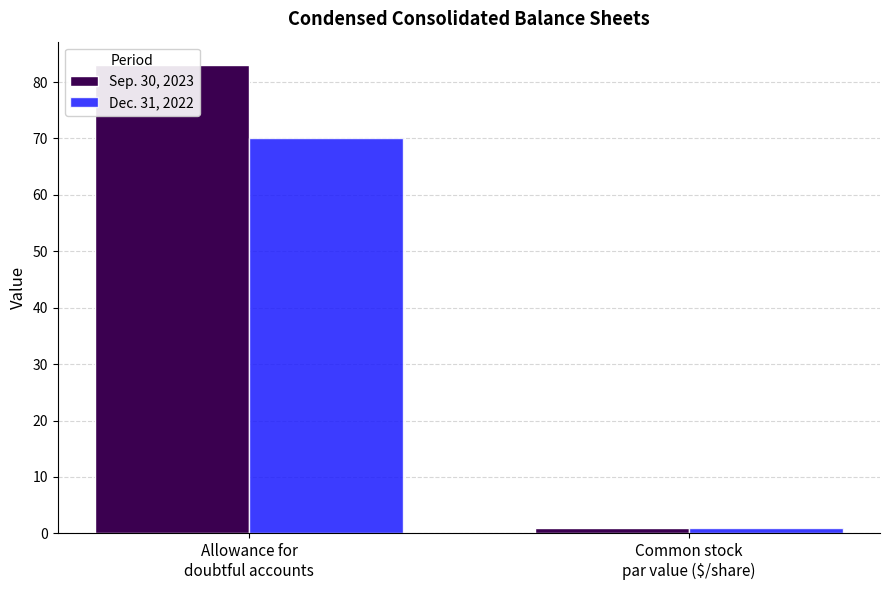

Reading left to right, list all the values displayed in this chart.

Sep. 30, 2023: 83	1
Dec. 31, 2022: 70	1